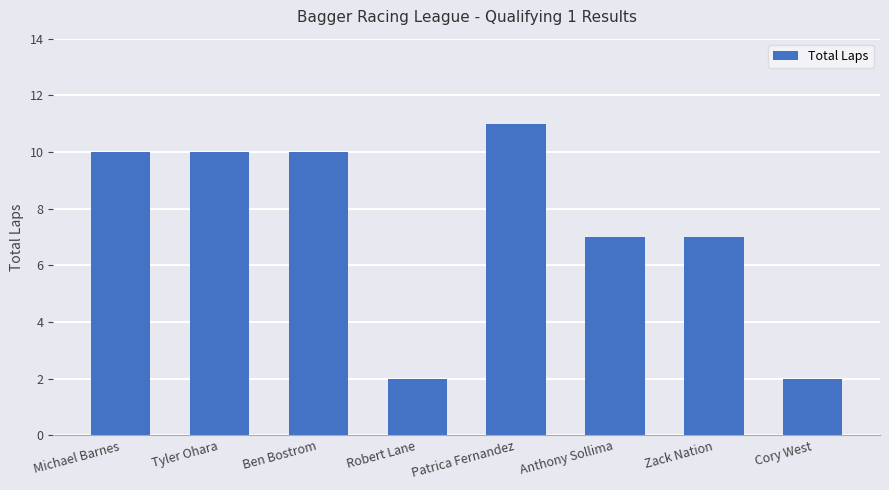

What is the label of the 7th bar from the right?

Tyler Ohara